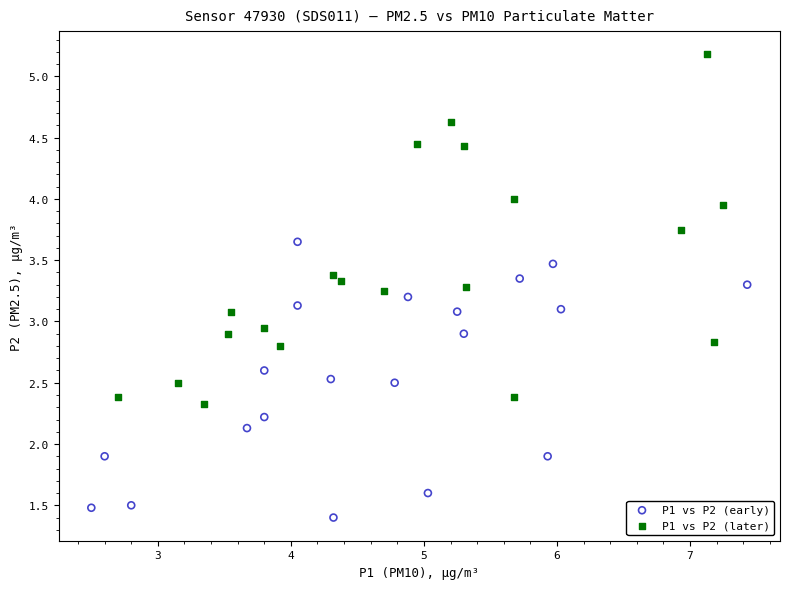

Which series reaches the maximum Y coordinate?

P1 vs P2 (later)